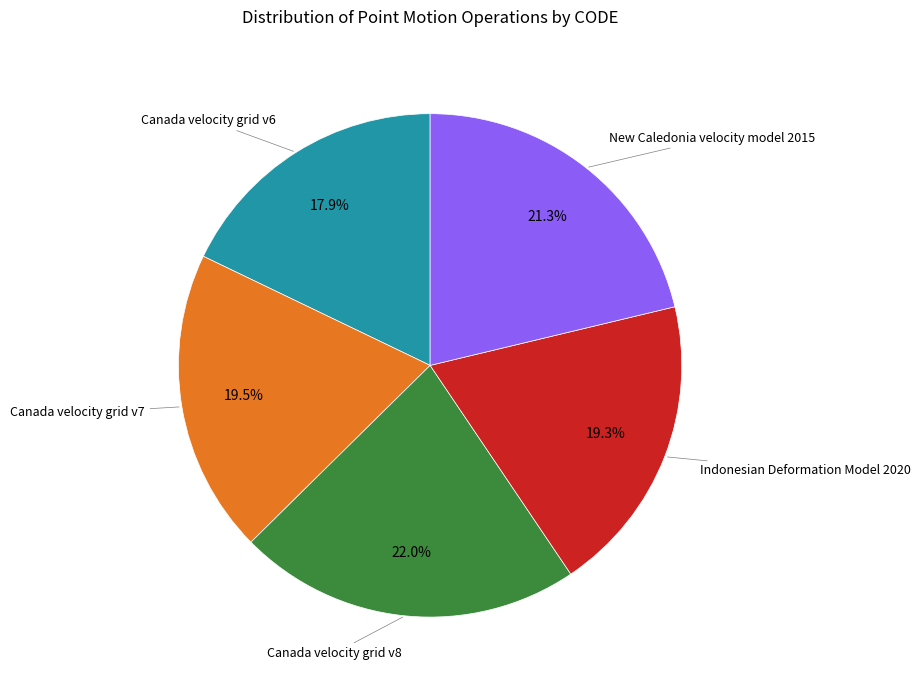

How many slices are in this pie chart?

5